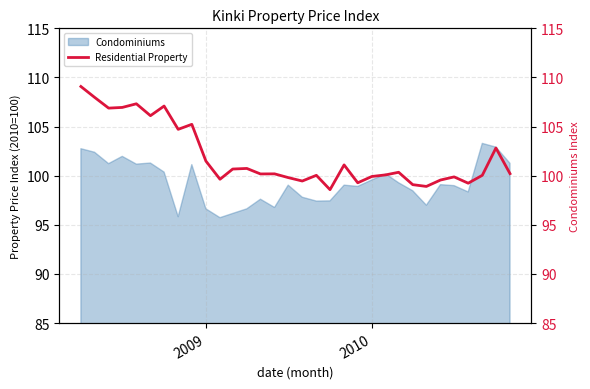

What is the minimum value for Condominiums?

95.7